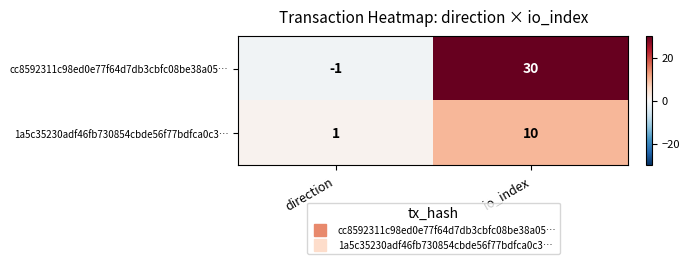

Reading left to right, transcribe all the data shown in this chart.

cc8592311c98ed0e77f64d7db3cbfc08be38a05…: direction=-1	io_index=30
1a5c35230adf46fb730854cbde56f77bdfca0c3…: direction=1	io_index=10